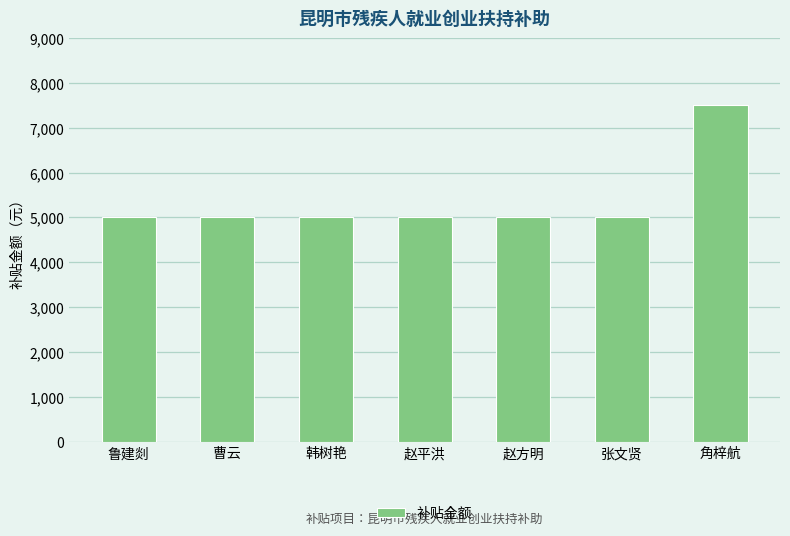

Does the chart contain any negative values?

No